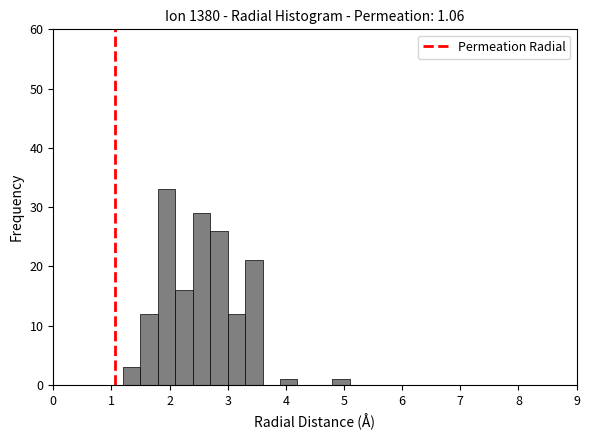

Around what value on the x-axis is the tallest bar? Give the approximate position of its centre, as read against the axis.

2.0